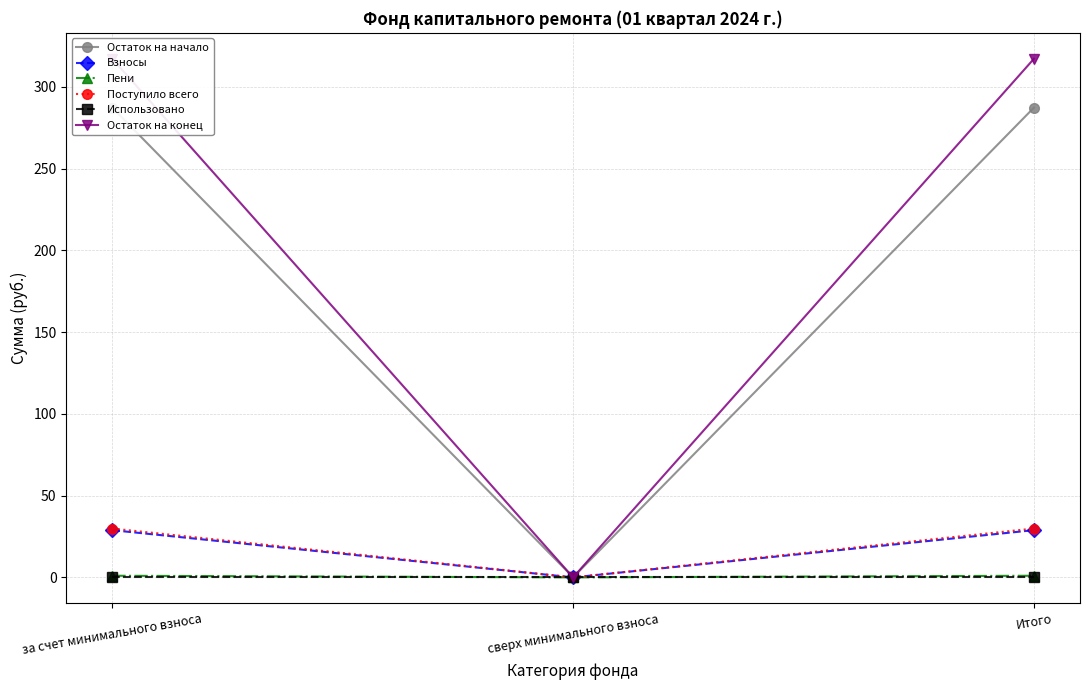

Which series has the widest spread of values?

Остаток на конец